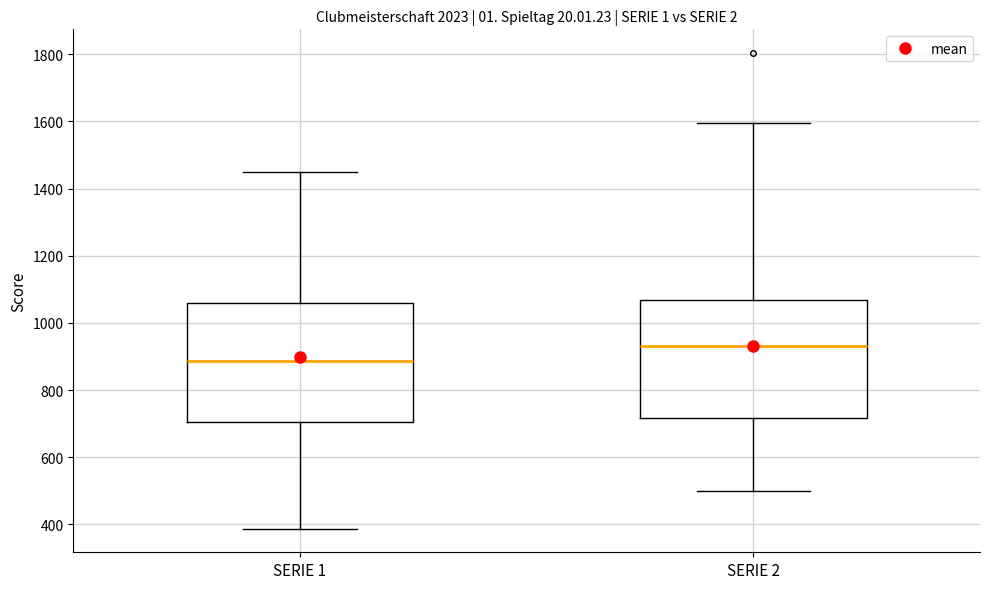

Reading left to right, transcribe this box plot: for each box, give where its median line is, the range the box spans, and where its two whiskers end, as read against the y-axis. The values are not printed on the chart, so give them approximately, as read against the axis.

SERIE 1: median 880, box 700 to 1060, whiskers 380 to 1440
SERIE 2: median 940, box 720 to 1060, whiskers 500 to 1600